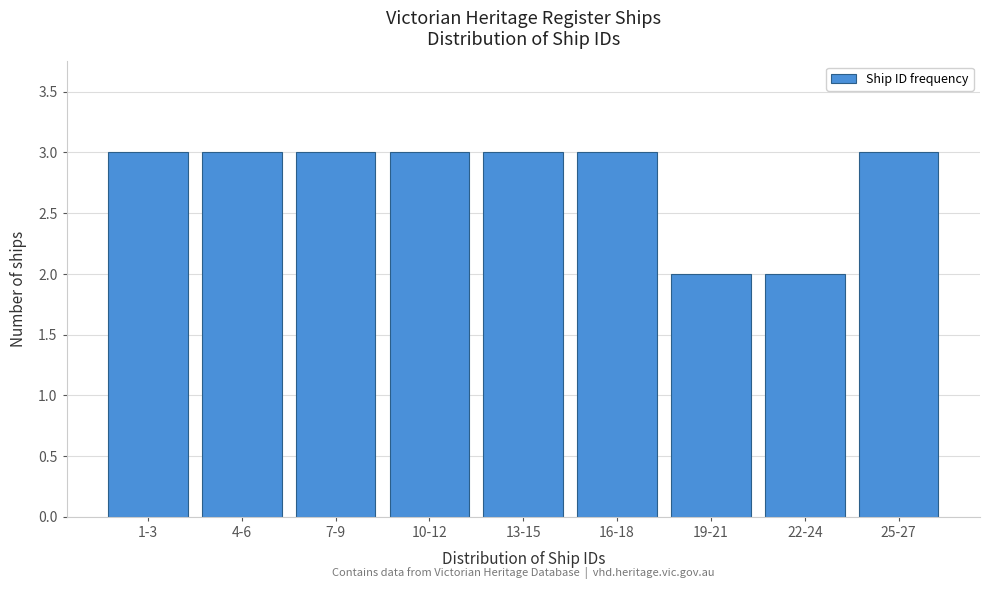

Reading left to right, extract all data points from this chart.

1-3=3	4-6=3	7-9=3	10-12=3	13-15=3	16-18=3	19-21=2	22-24=2	25-27=3